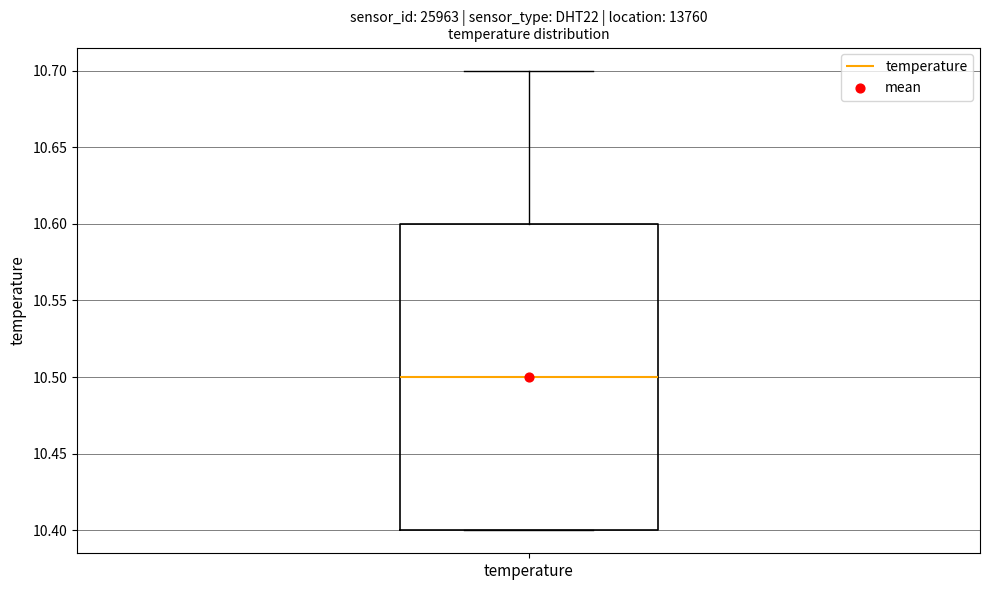

Transcribe this box plot: give where the median line is, the range the box spans, and where the two whiskers end, as read against the y-axis. The values are not printed on the chart, so give them approximately, as read against the axis.

median 10.5, box 10.4 to 10.6, whiskers 10.4 to 10.7